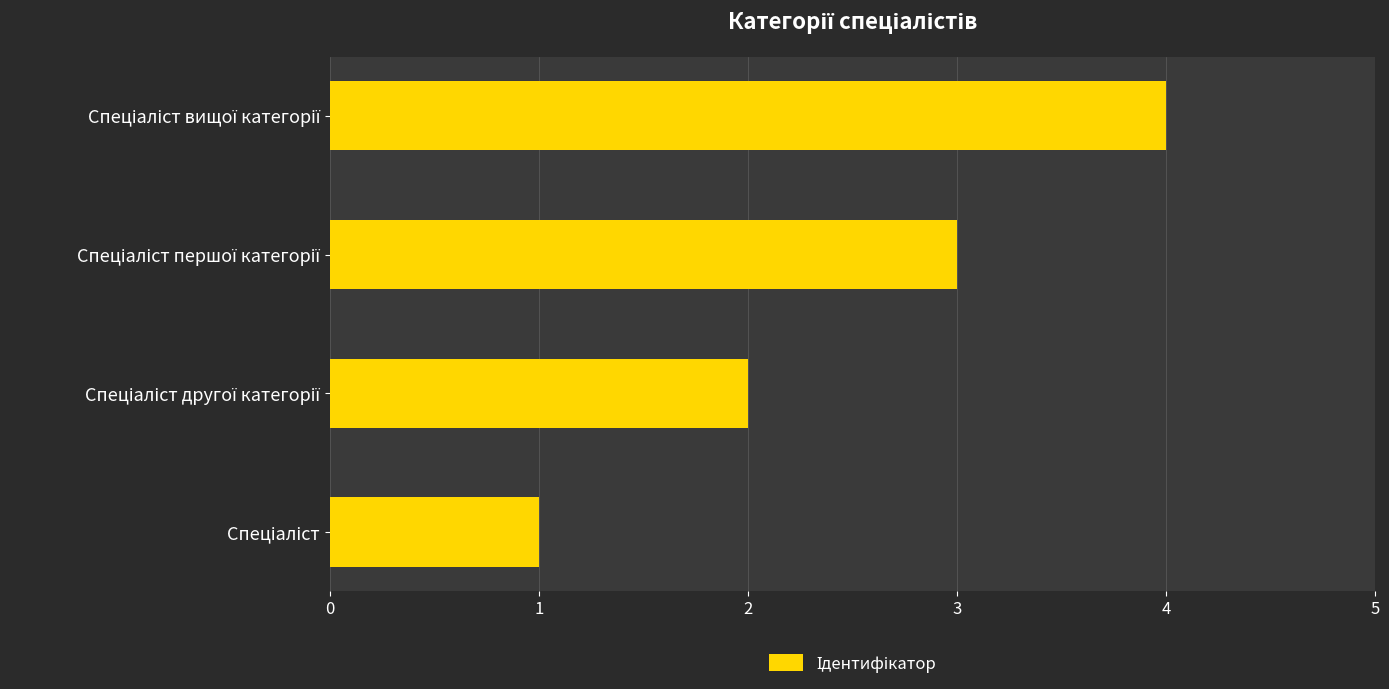

What is the greatest value displayed?

4